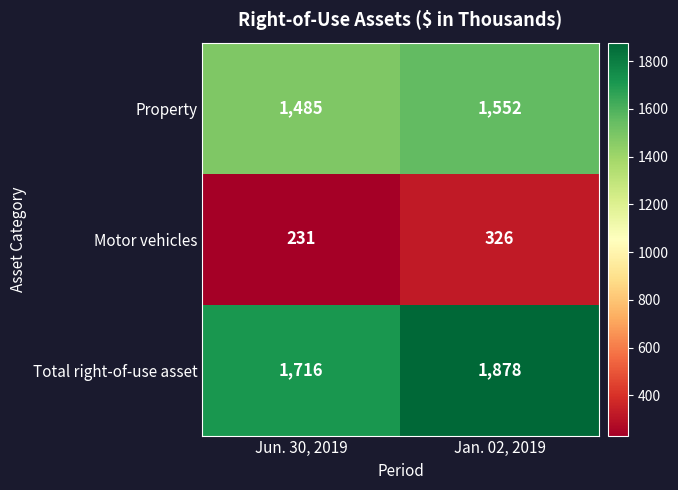

What is the maximum value shown in the chart?

1878